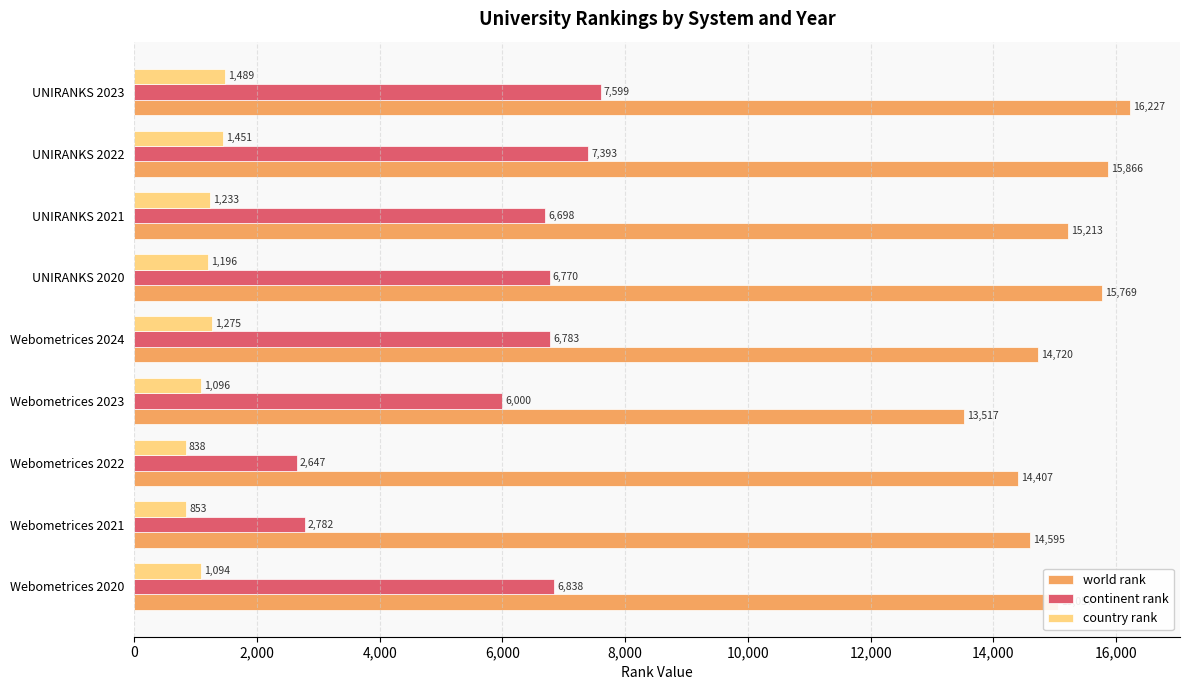

At how many categories does at least one series exceed 9730?

9